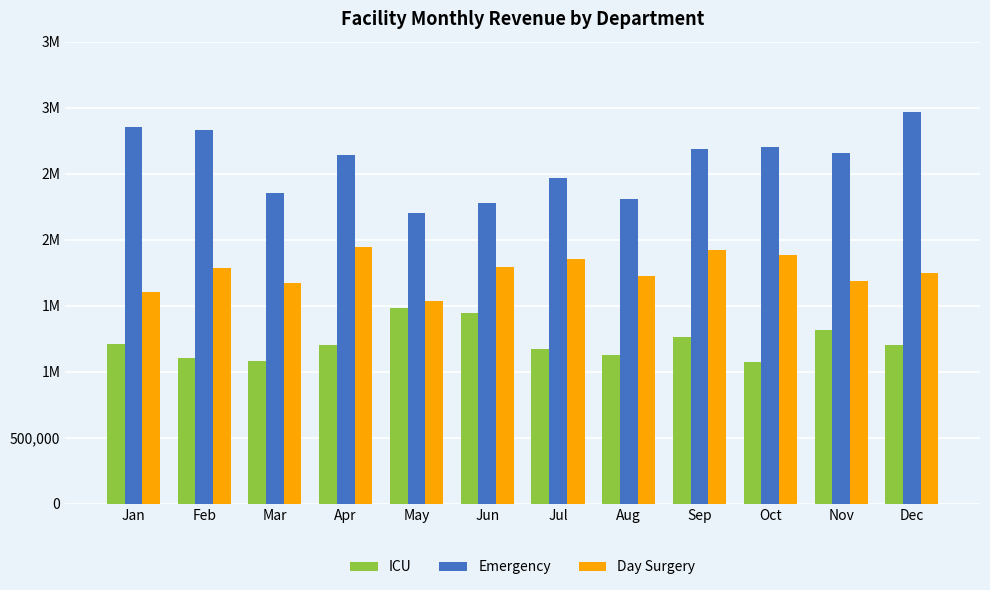

What is the difference between the maximum and minimum values in the Day Surgery series?

410000